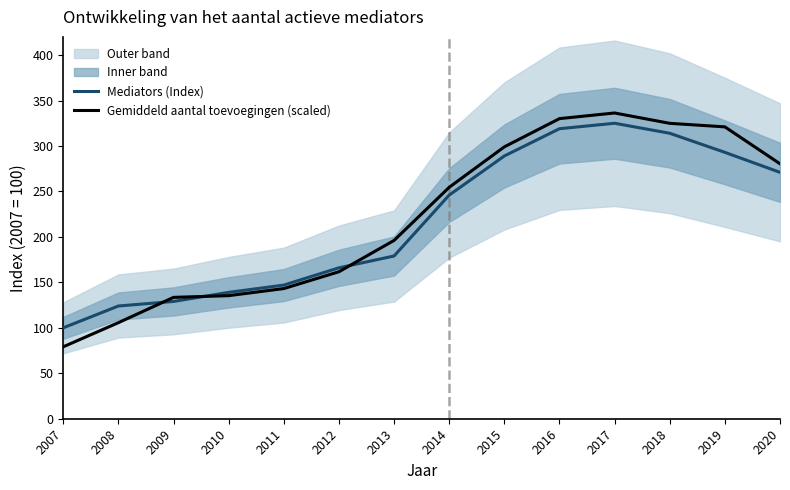

Reading left to right, transcribe all the data shown in this chart.

Mediators (Index): 100.0	124.0	129.0	139.0	147.0	166.0	179.0	246.0	289.0	319.0	325.0	314.0	293.0	271.0
Gemiddeld aantal toevoegingen (scaled): 79.1	105.7	133.5	135.4	143.2	161.7	196.1	254.6	299.1	330.1	336.3	324.9	321.0	280.4